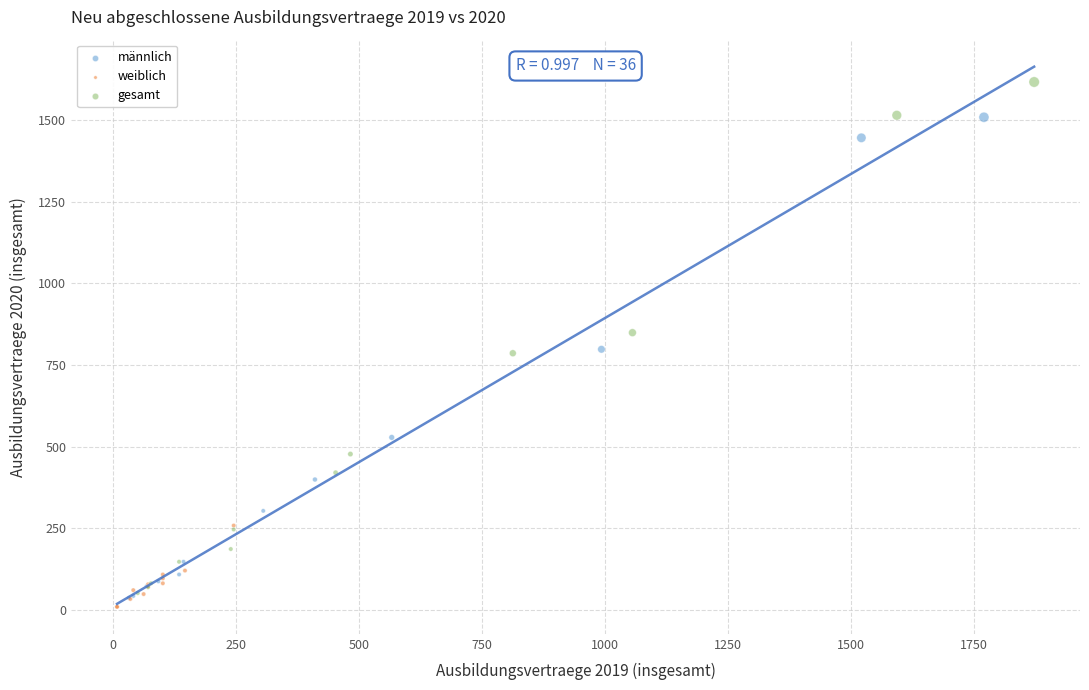

Which series reaches the maximum Y coordinate?

gesamt